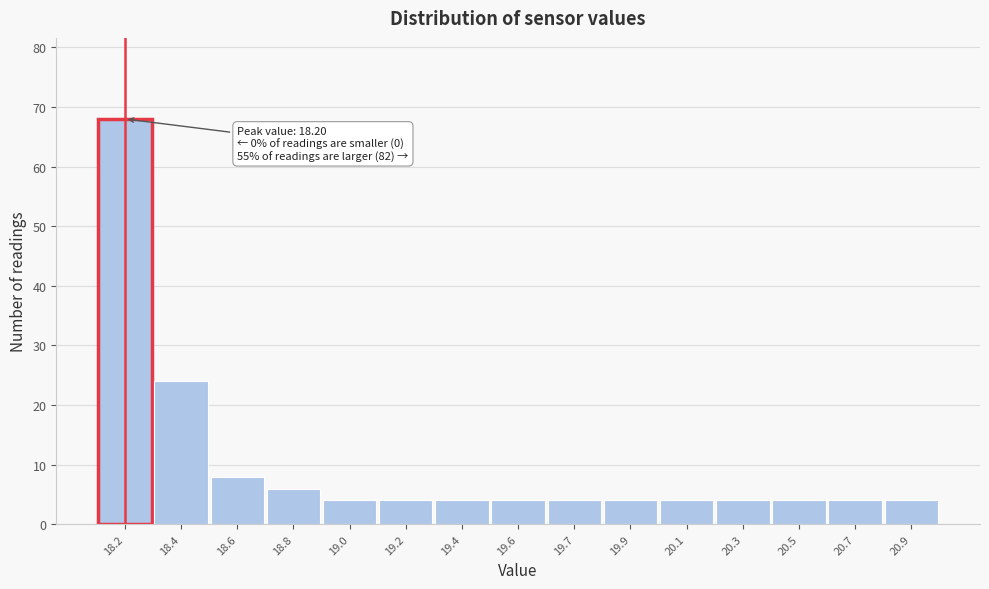

Reading right to left, what are all the values shown in this chart?

20.9=4	20.7=4	20.5=4	20.3=4	20.1=4	19.9=4	19.7=4	19.6=4	19.4=4	19.2=4	19.0=4	18.8=6	18.6=8	18.4=24	18.2=68